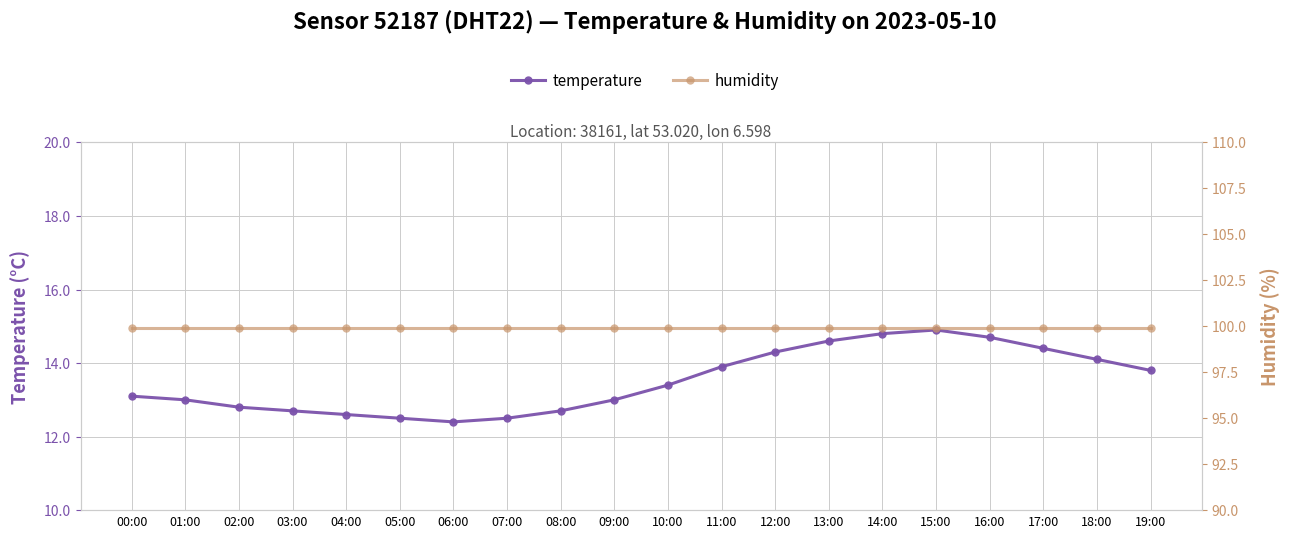

True or false: temperature and humidity intersect in this chart.

False